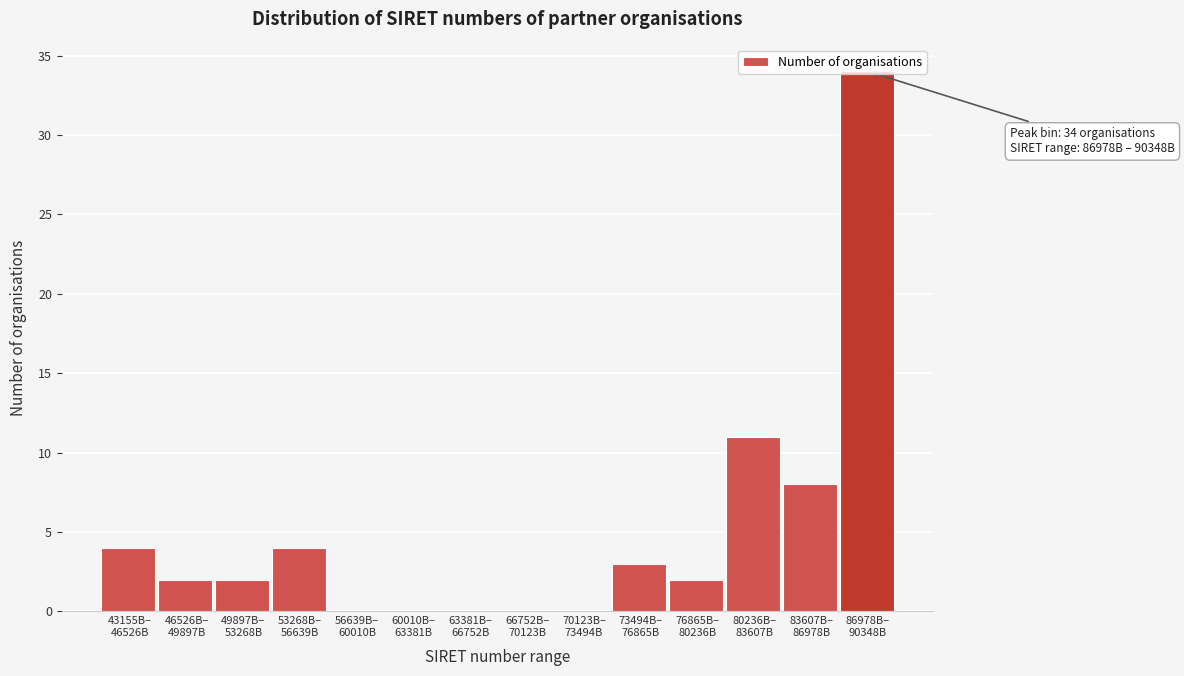

What is the sum of all values?

70